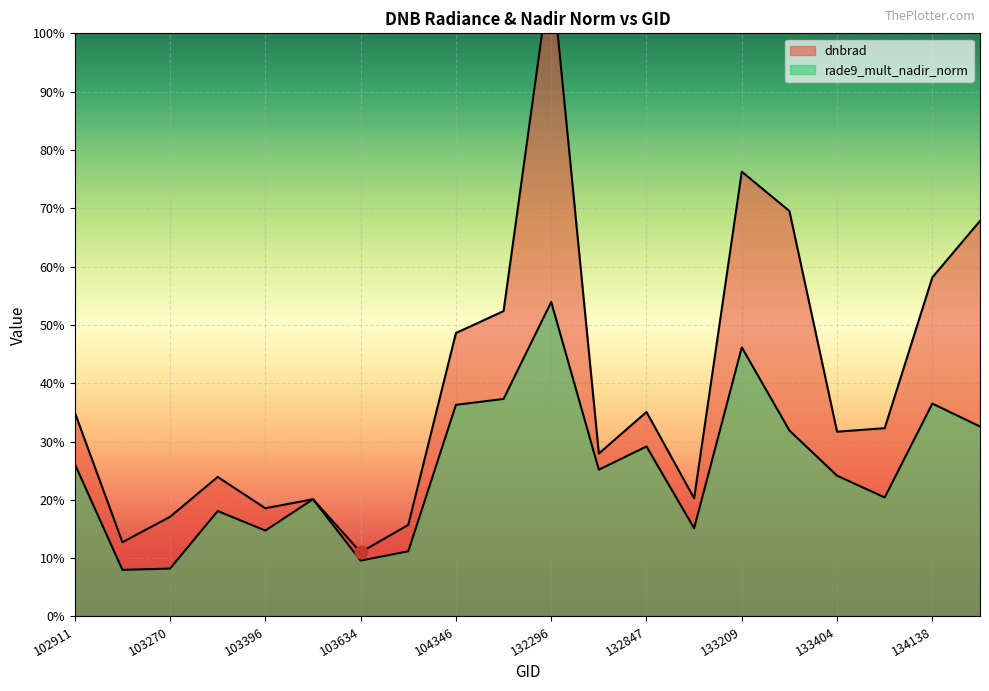

Which series contains the highest Y value?

dnbrad